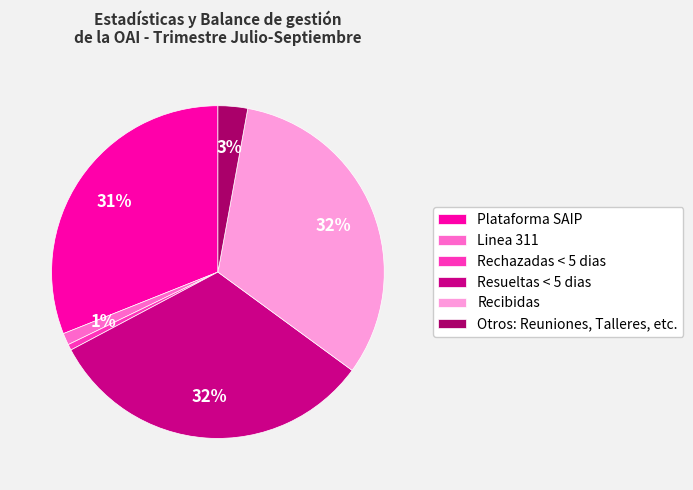

Is it true that Plataforma SAIP is 17% of the pie?

False